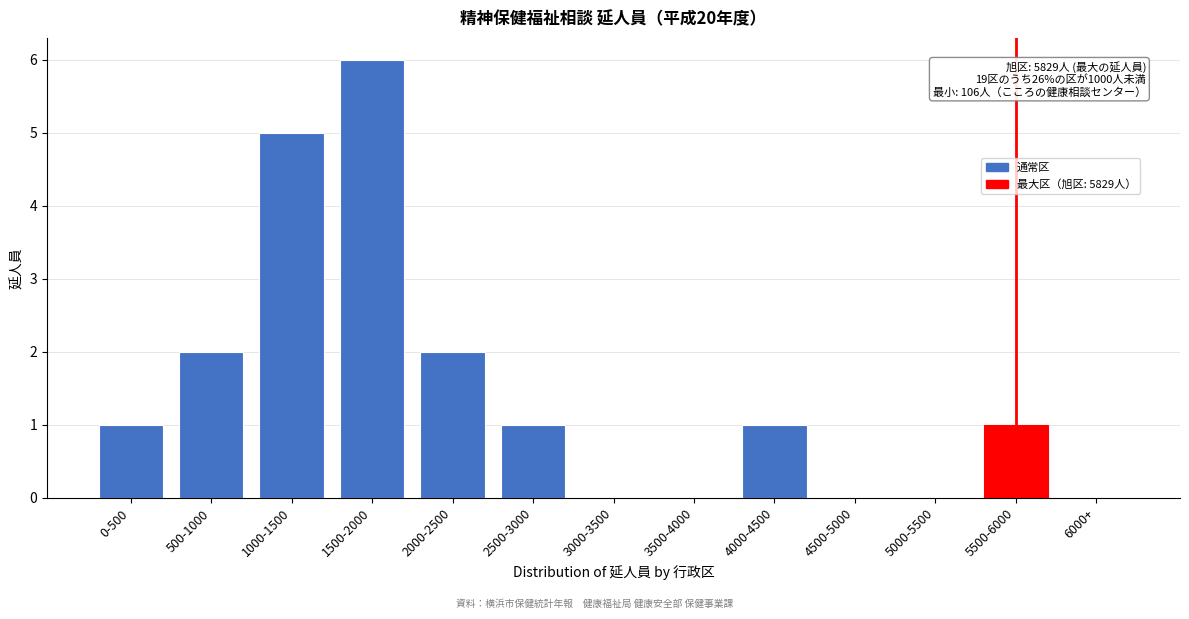

Which has a higher value, 0-500 or 1500-2000?

1500-2000